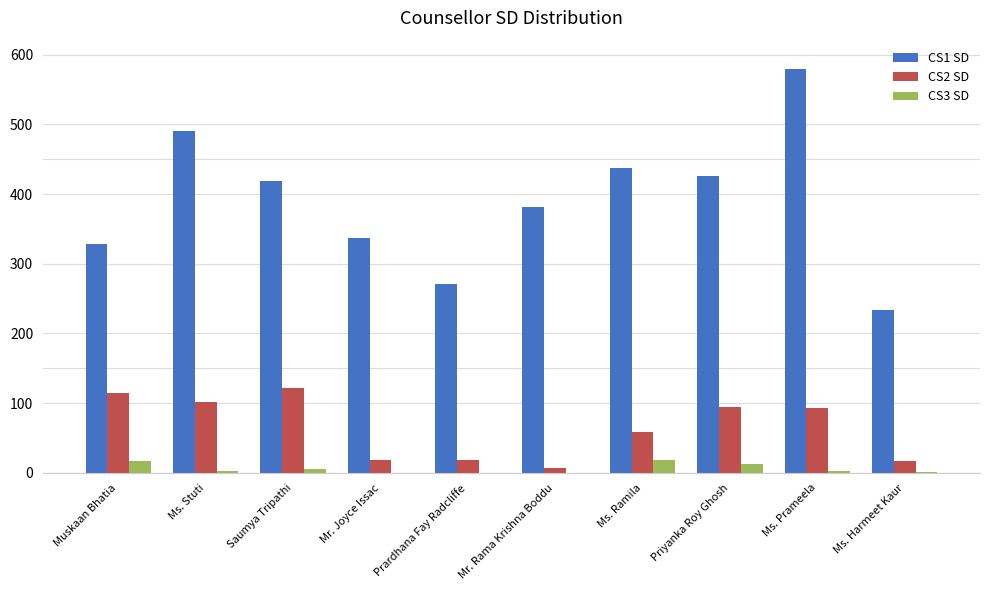

At which category is the sum across all series the highest?

Ms. Prameela